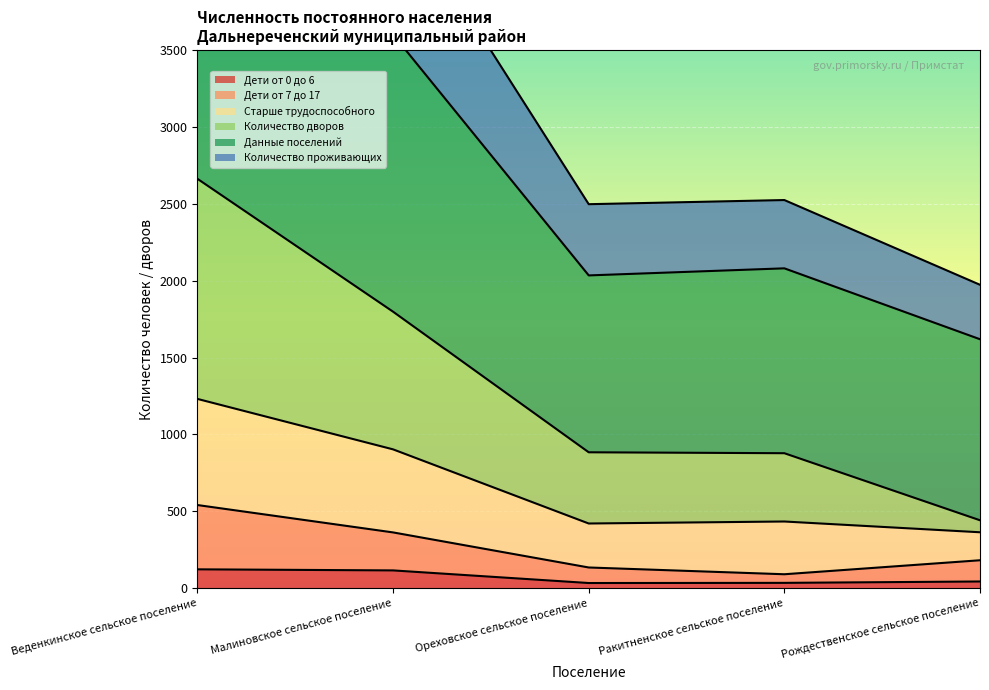

The value of Дети от 0 до 6 at Веденкинское сельское поселение is 123. True or false?

True